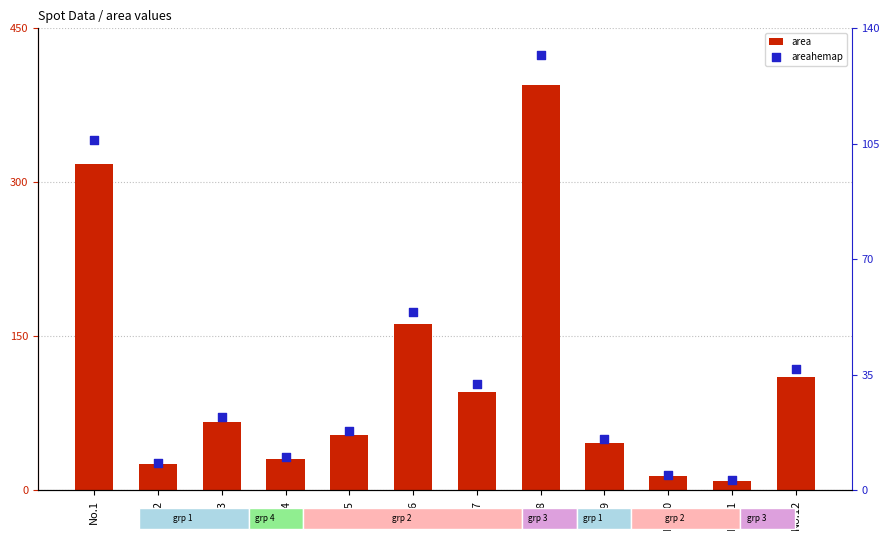

What is the total value across all series at No.9?

61.4